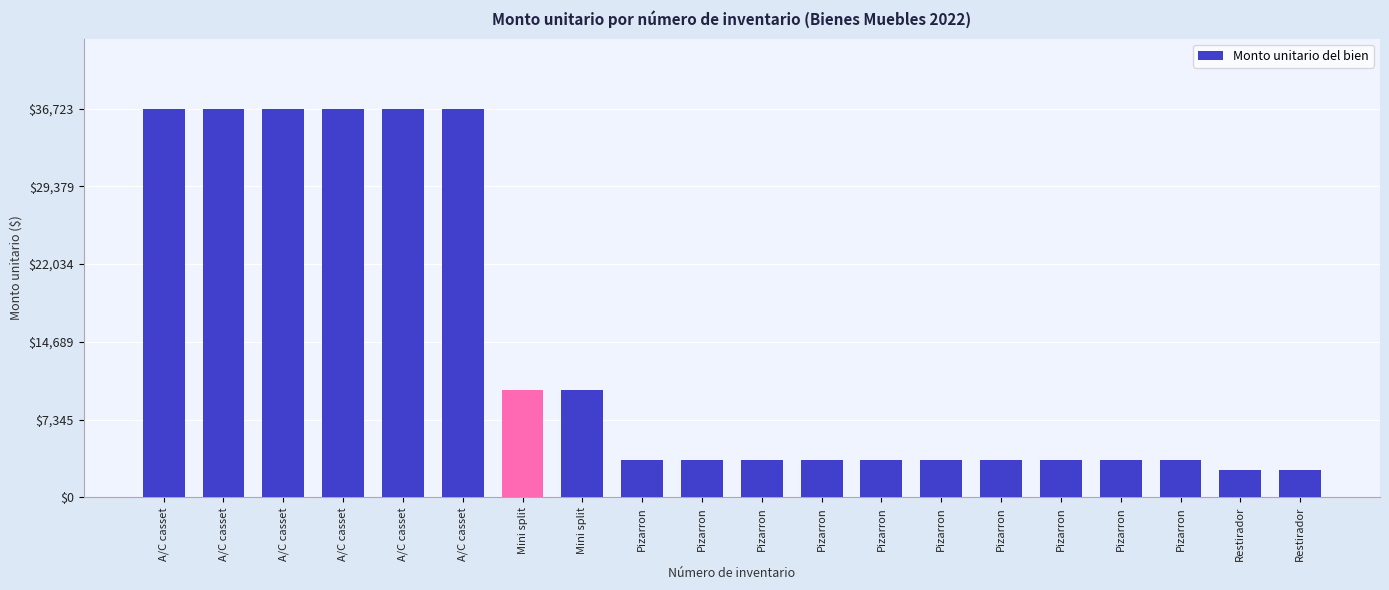

What is the greatest value displayed?

36723.4